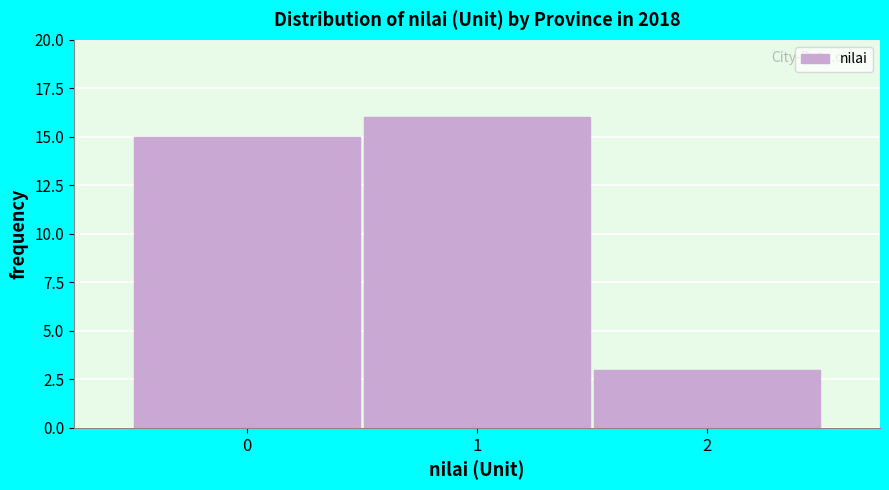

Reading left to right, list every bar in this chart as the range it spans on the x-axis followed by its height. The values are not printed on the chart, so give them approximately, as read against the axis.

-0.5 to 0.5: 15
0.5 to 1.5: 16
1.5 to 2.5: 3